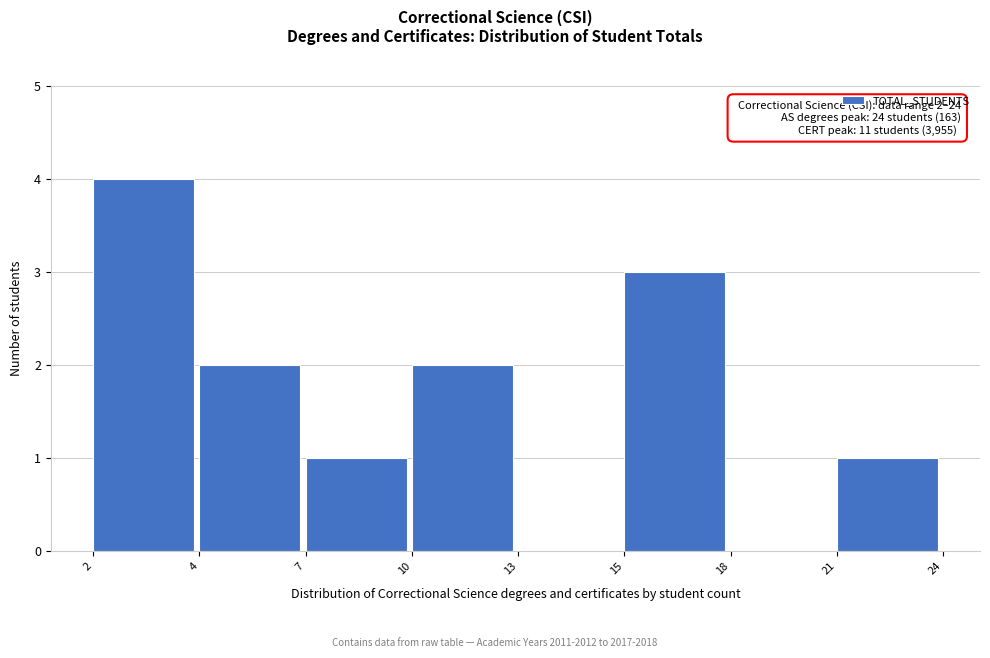

Reading left to right, what are all the values shown in this chart?

2=4	4=2	7=1	10=2	13=0	15=3	18=0	21=1